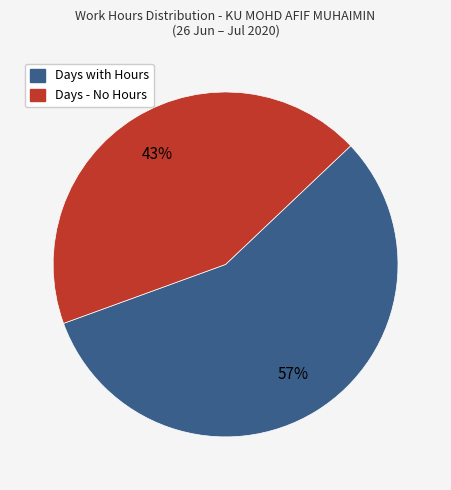

Does any single category account for the majority?

Yes